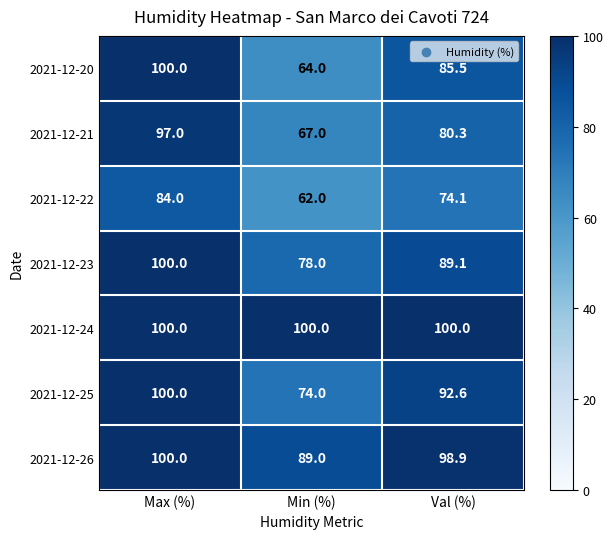

List the labels in order of 2021-12-20 value, smallest first.

Min (%), Val (%), Max (%)